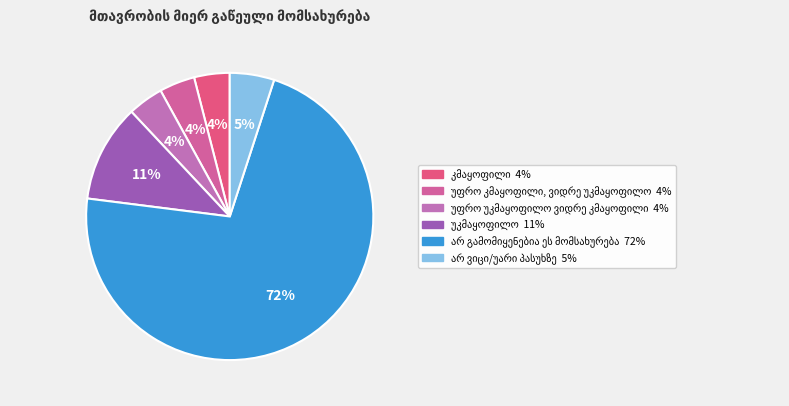

What is the largest slice in the pie chart?

არ გამომიყენებია ეს მომსახურება